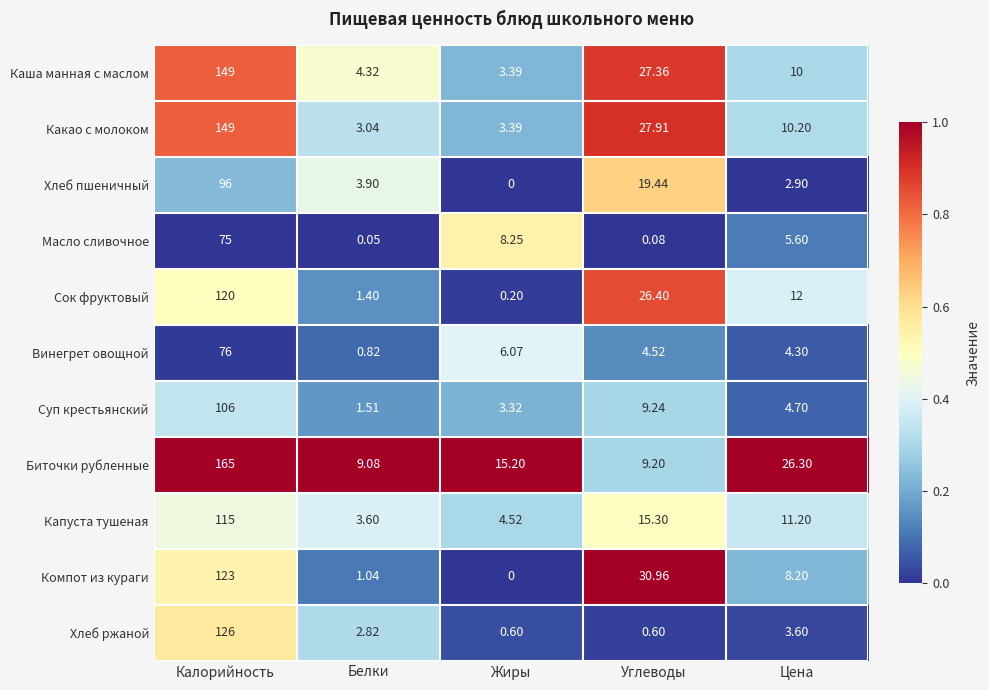

Which series has the largest range (max minus min)?

Биточки рубленные